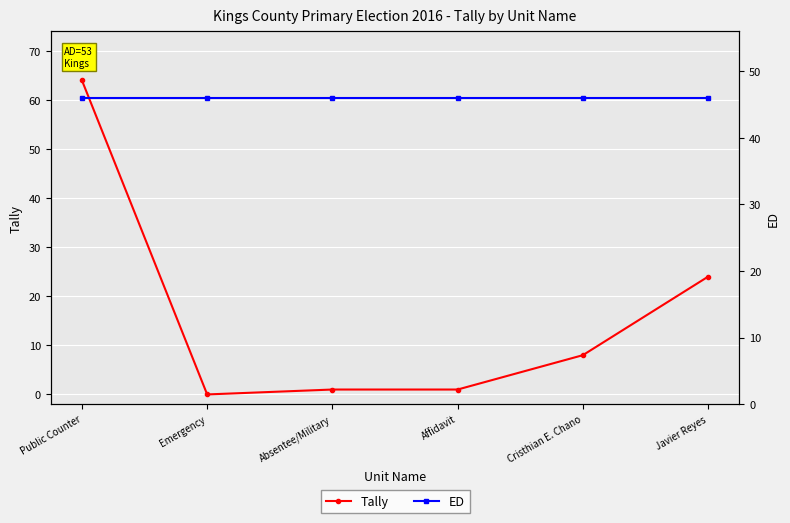

Which series has the widest spread of values?

Tally